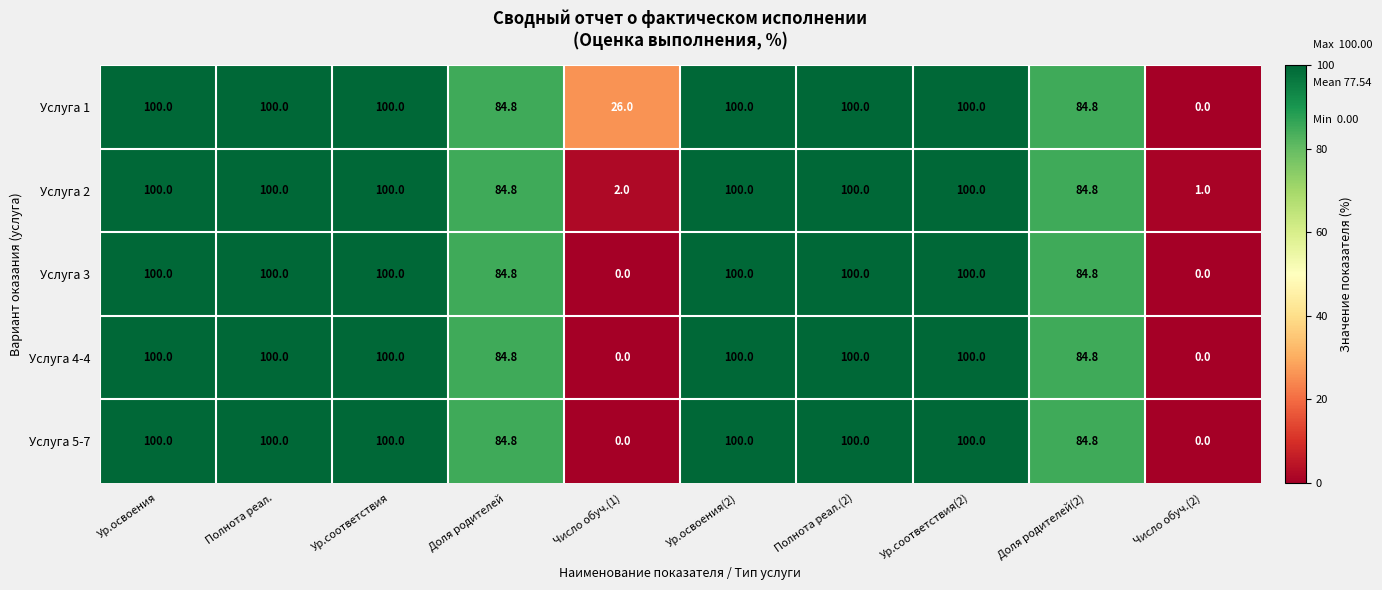

What is the maximum value for Услуга 2?

100.0